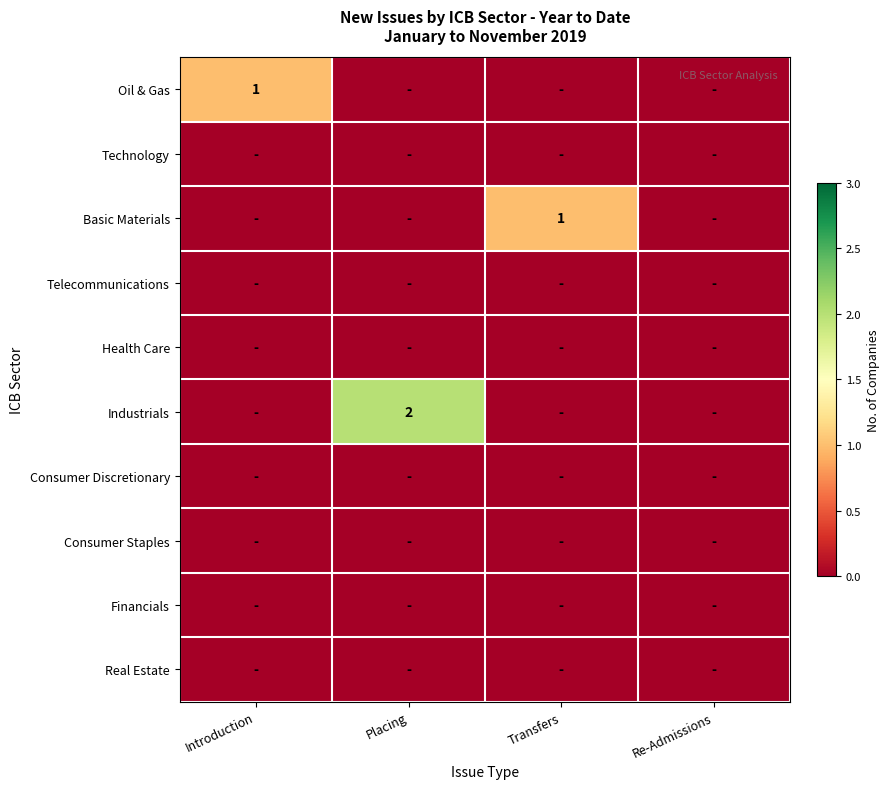

Count the number of data series in this chart.

10